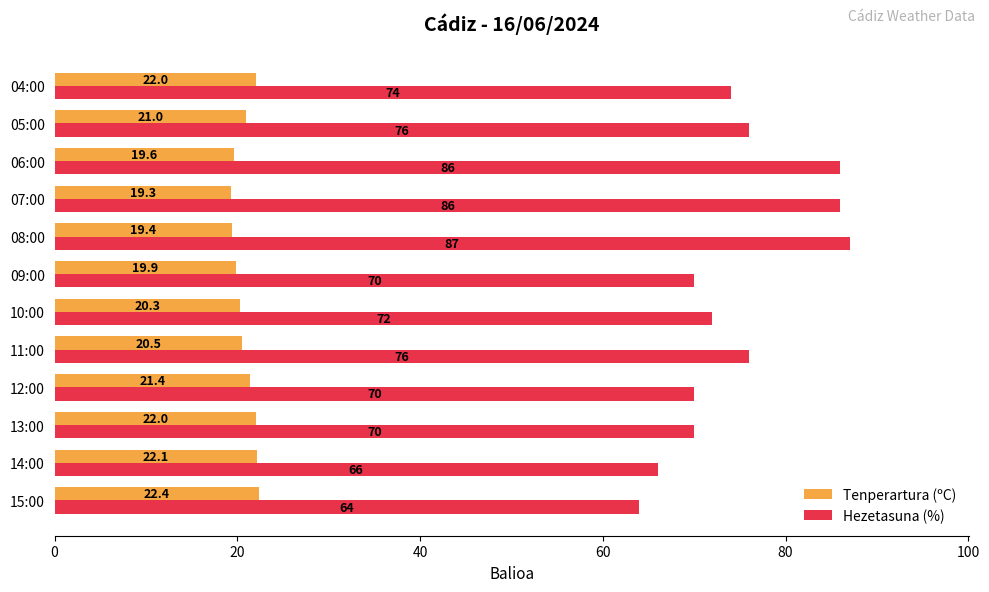

Where is Tenperartura (ºC) nearest to the value 20?

09:00